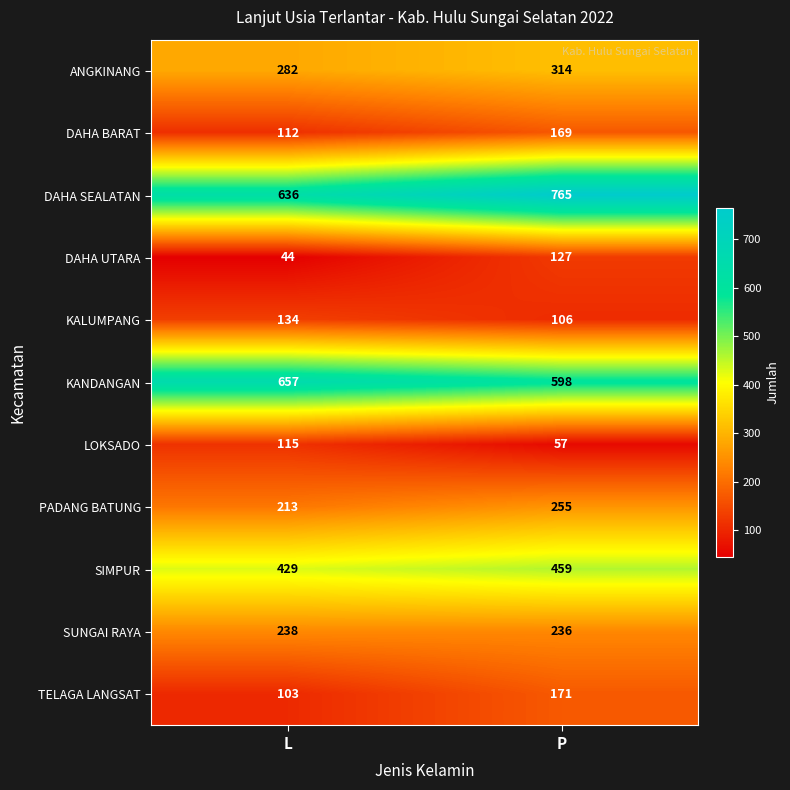

Rank the series by their maximum value, from highest to lowest.

DAHA SEALATAN, KANDANGAN, SIMPUR, ANGKINANG, PADANG BATUNG, SUNGAI RAYA, TELAGA LANGSAT, DAHA BARAT, KALUMPANG, DAHA UTARA, LOKSADO